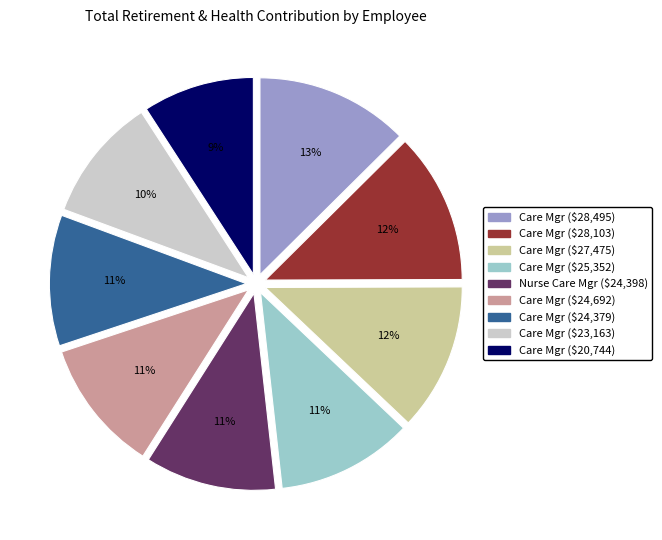

Which category has the smallest portion of the pie?

Care Mgr ($20,744)